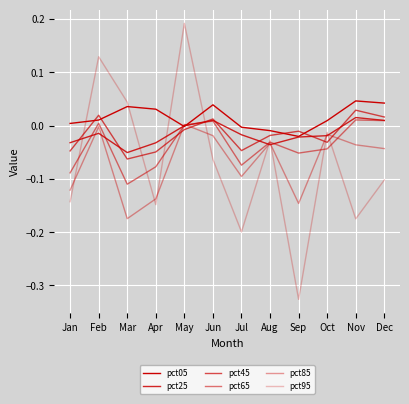

How many lines are shown in the chart?

6